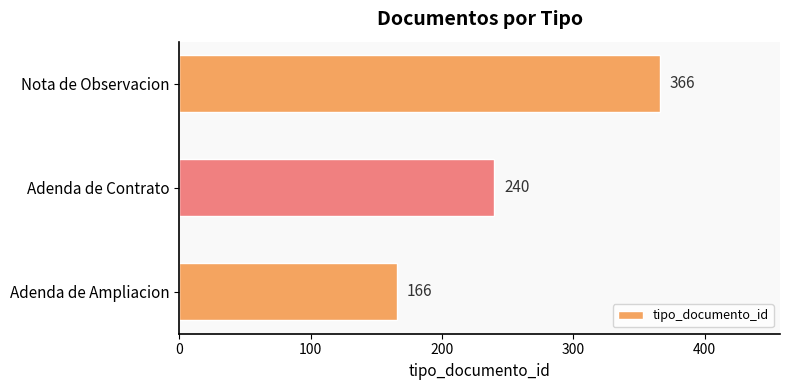

How many data points does each series have?

3